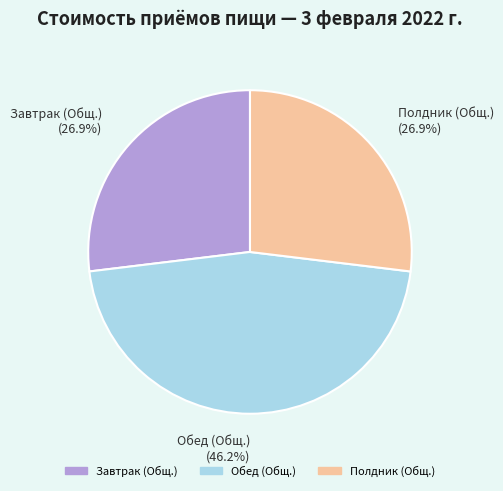

The Завтрак (Общ.) slice represents 20% of the pie. True or false?

False